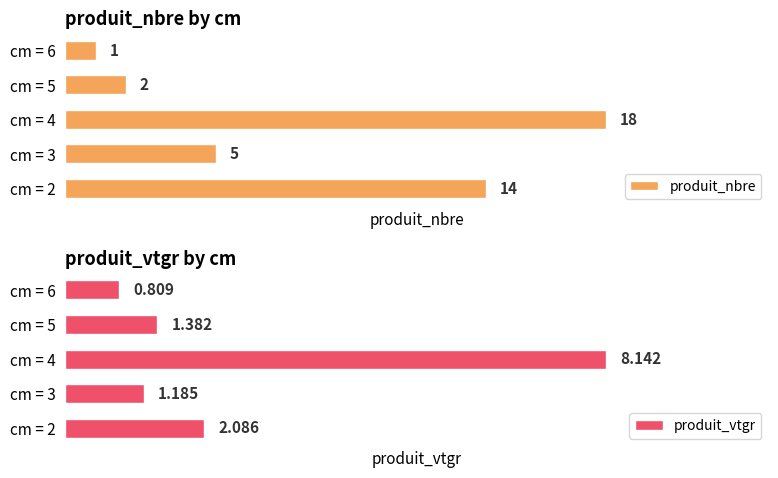

Rank the series by their maximum value, from highest to lowest.

produit_nbre, produit_vtgr